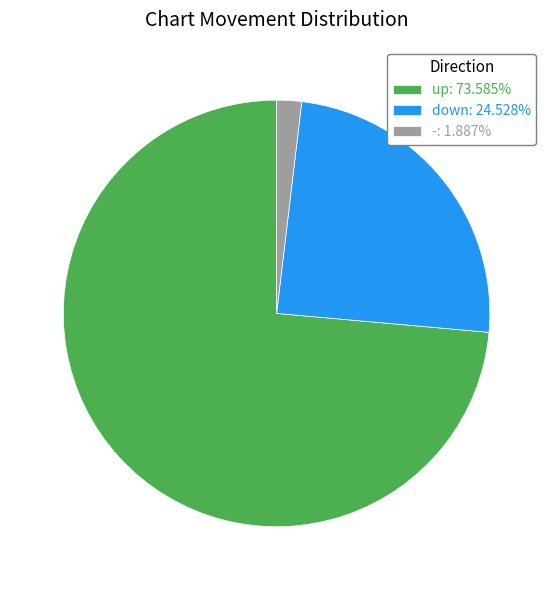

The down slice represents 14% of the pie. True or false?

False